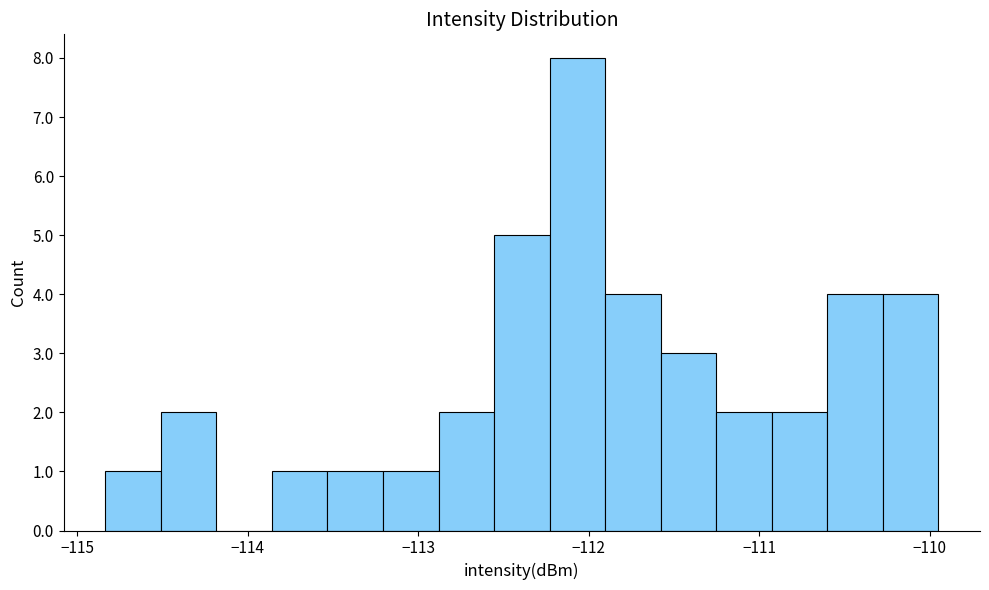

Around what value on the x-axis is the tallest bar? Give the approximate position of its centre, as read against the axis.

-112.1